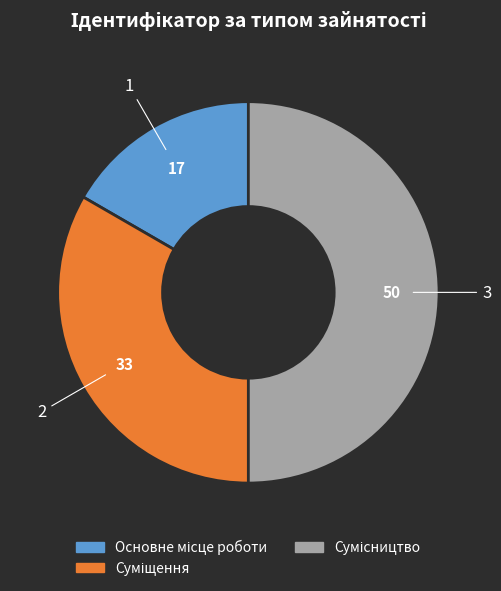

What is the change in value from Суміщення to Сумісництво?

+1